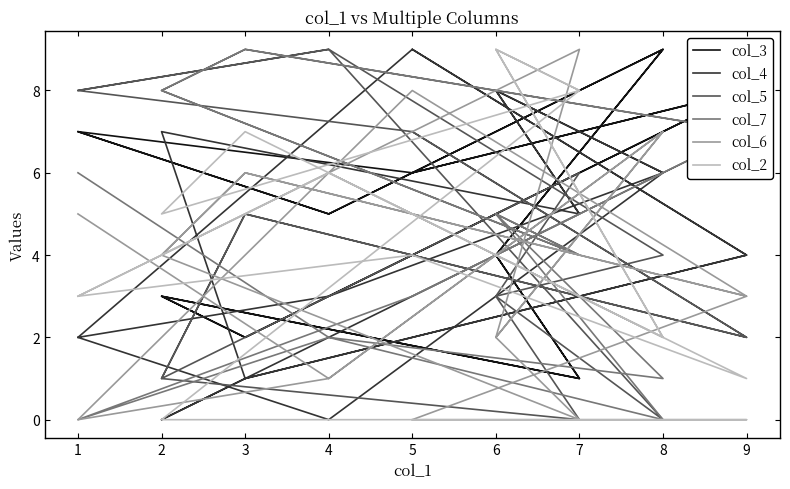

Between which two adjacent categories do col_4 and col_2 first intersect?

6 and 8